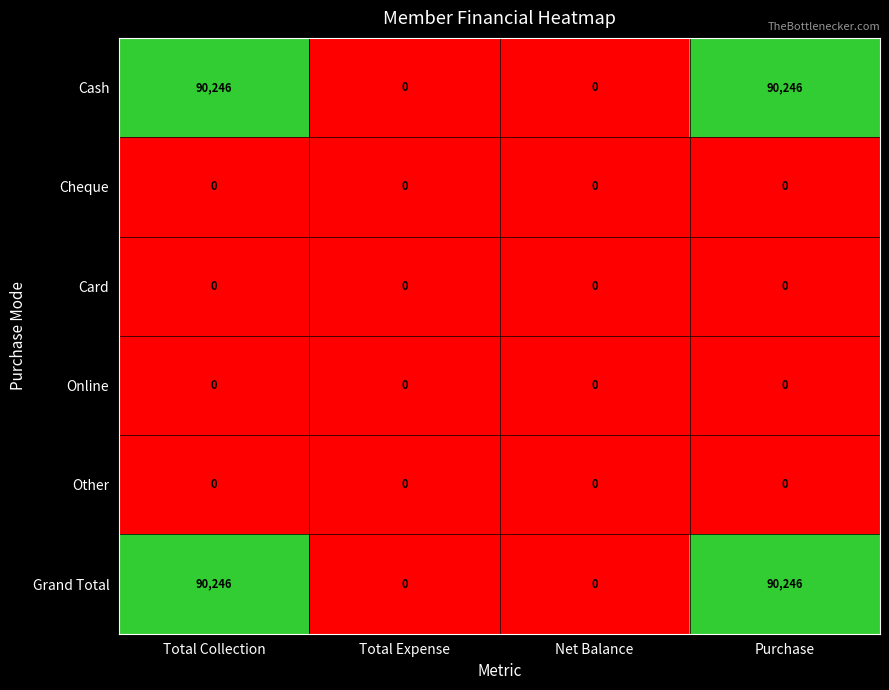

Reading right to left, what are all the values shown in this chart?

Cash: Purchase=90246	Net Balance=0	Total Expense=0	Total Collection=90246
Cheque: Purchase=0	Net Balance=0	Total Expense=0	Total Collection=0
Card: Purchase=0	Net Balance=0	Total Expense=0	Total Collection=0
Online: Purchase=0	Net Balance=0	Total Expense=0	Total Collection=0
Other: Purchase=0	Net Balance=0	Total Expense=0	Total Collection=0
Grand Total: Purchase=90246	Net Balance=0	Total Expense=0	Total Collection=90246